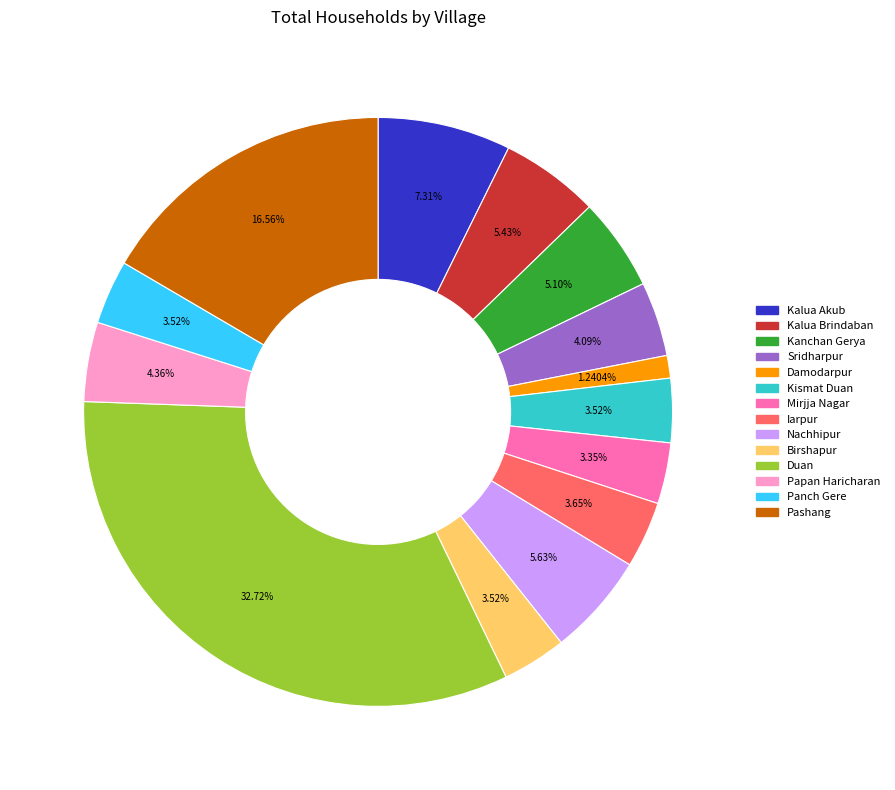

Is it true that Duan is 39% of the pie?

False